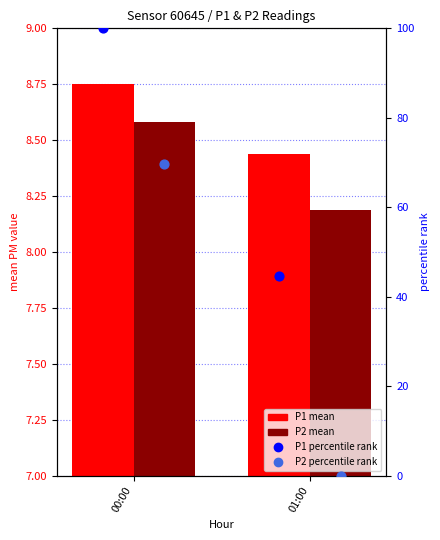

Which series contains the lowest Y value?

P2 percentile rank